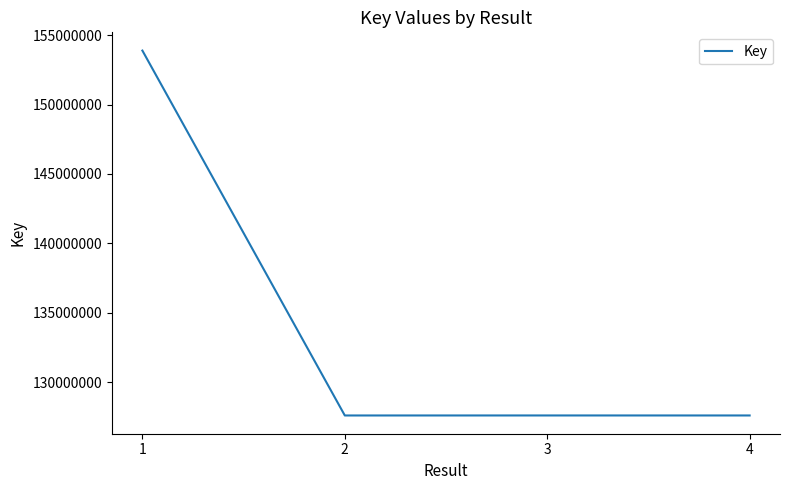

True or false: the data shows 153897202 at 1.

True